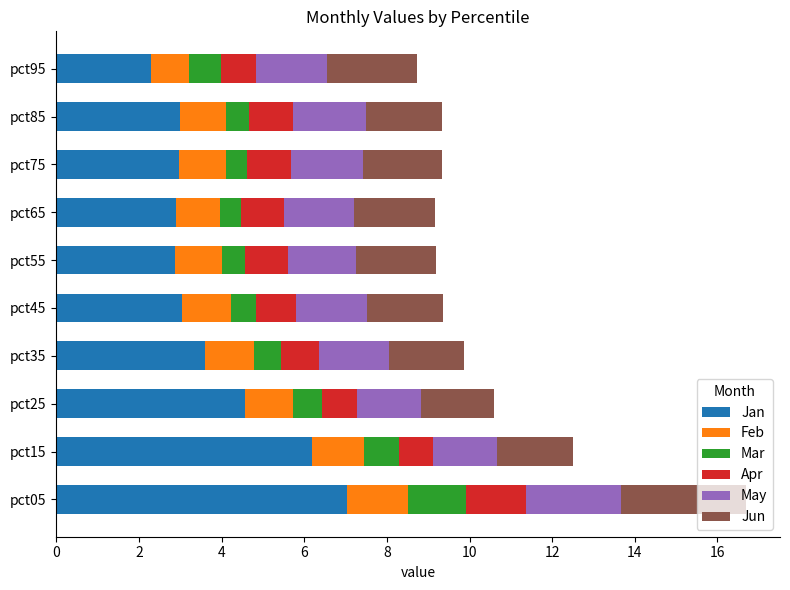

What is the average value of the Jan series?

3.8